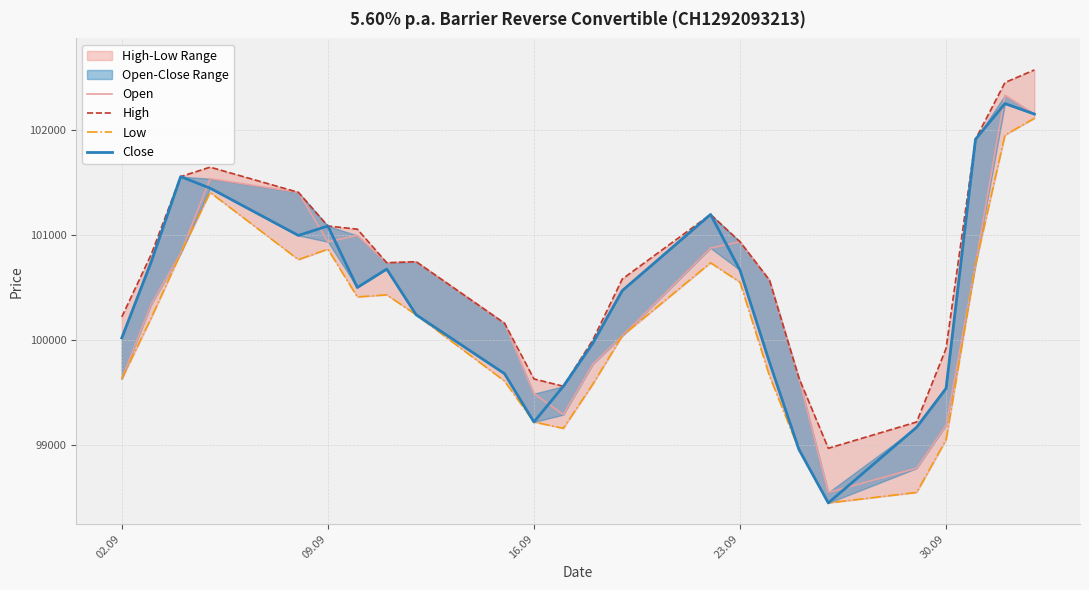

How many categories are shown in the chart?

24